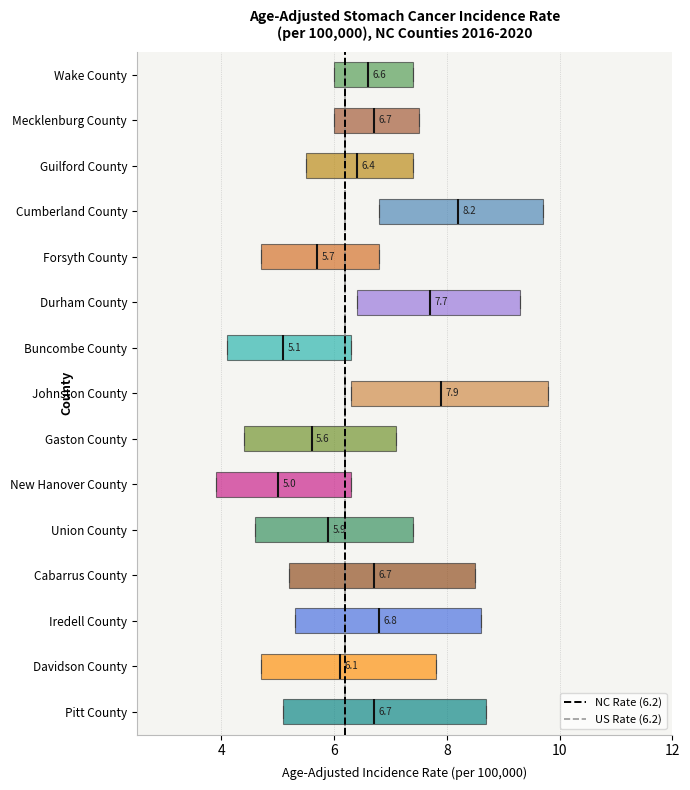

Which box has the furthest to the right median line?

Cumberland County